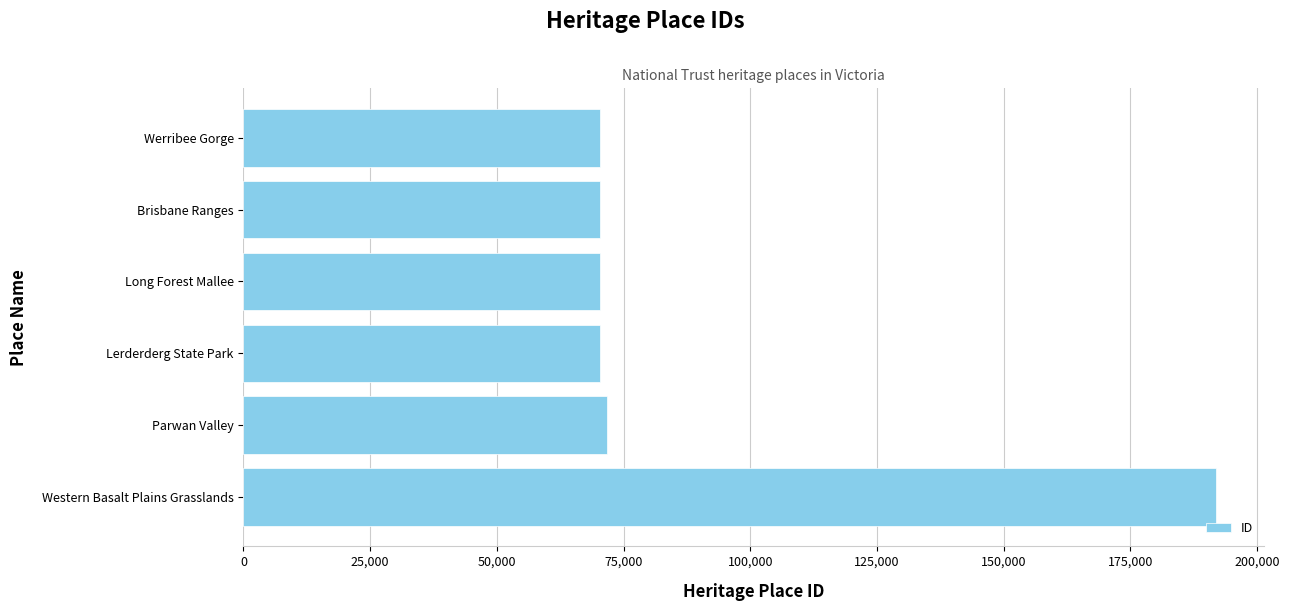

How many values are below 70428?

3